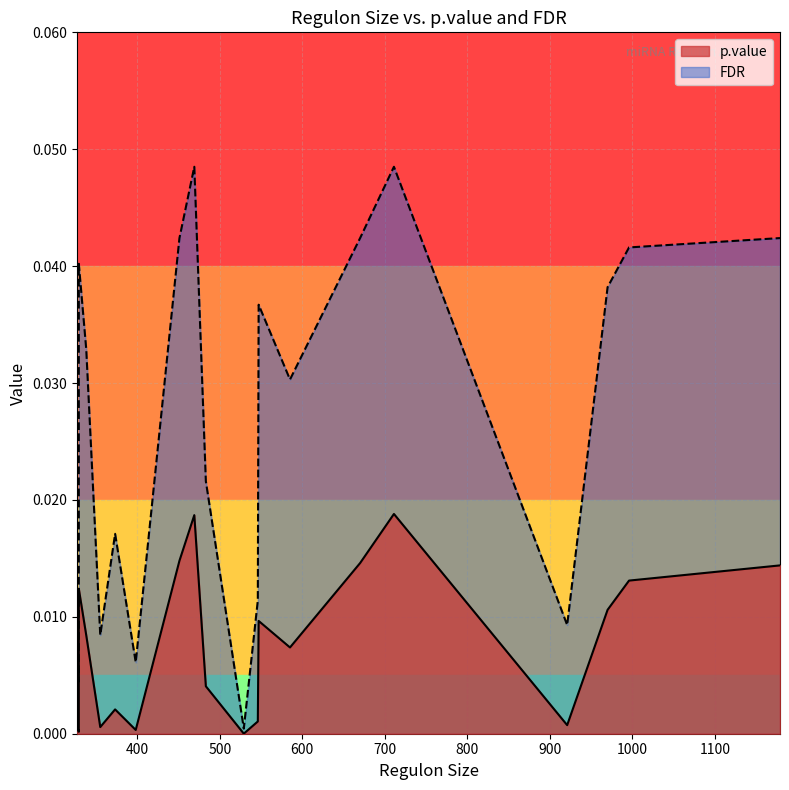

The value of p.value at 547 is 0.0. True or false?

True